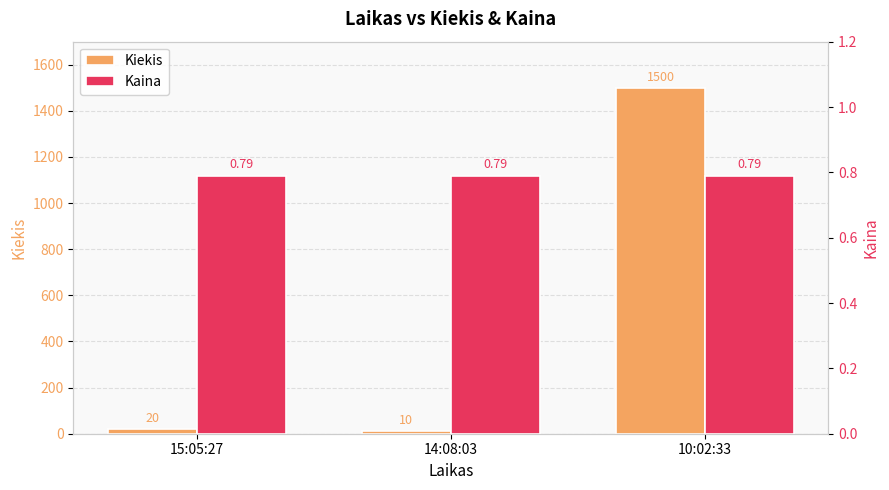

What is the label of the 2nd bar from the right?

14:08:03